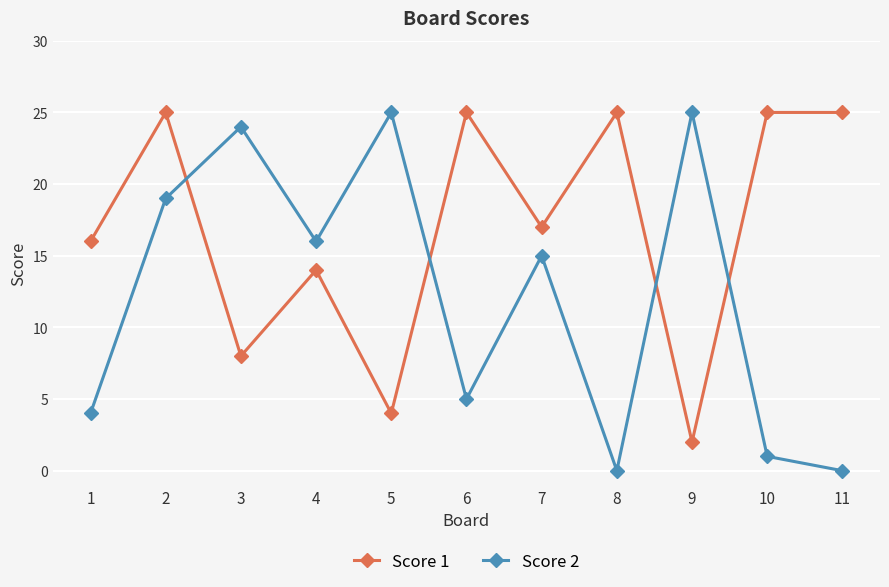

How many interior local valleys does the Score 2 series have?

3